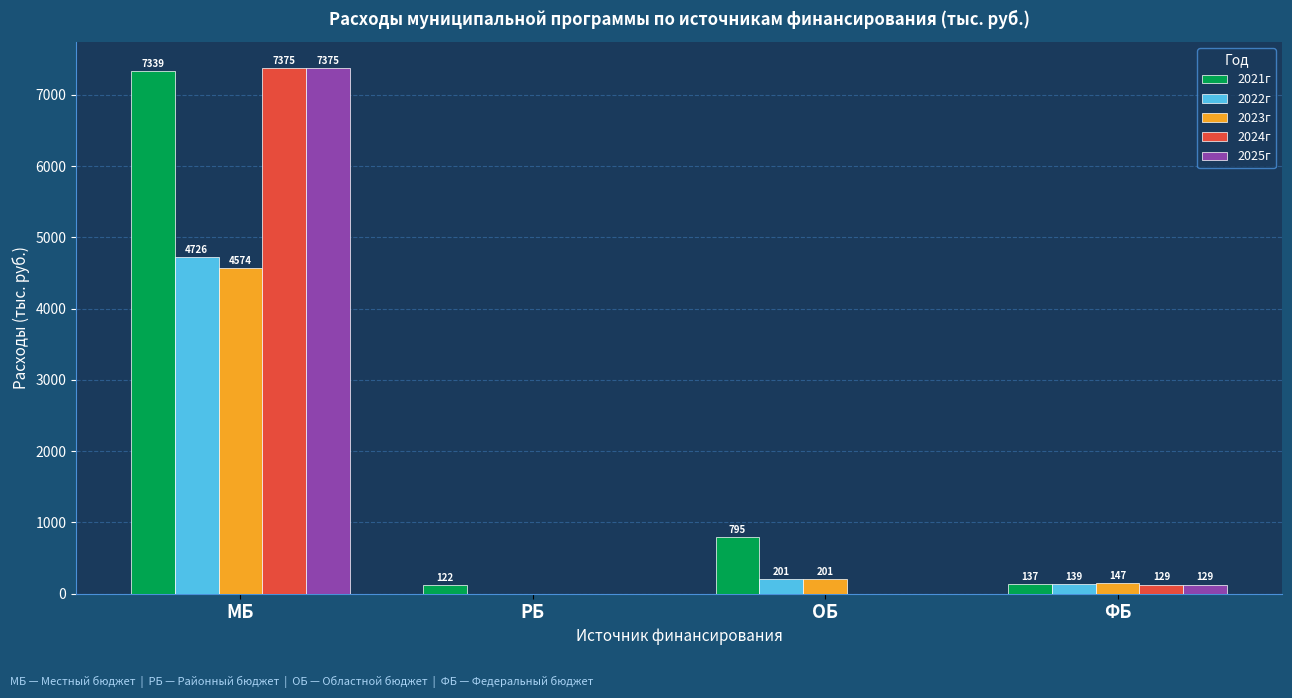

At which label does 2021г reach its peak?

МБ